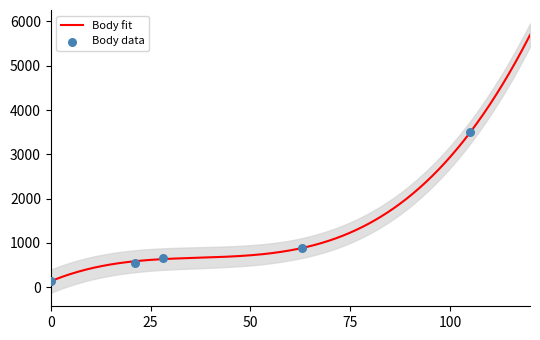

Approximately how many times larger is the value at 2020-07-29 compared to 2020-06-24?

1.3